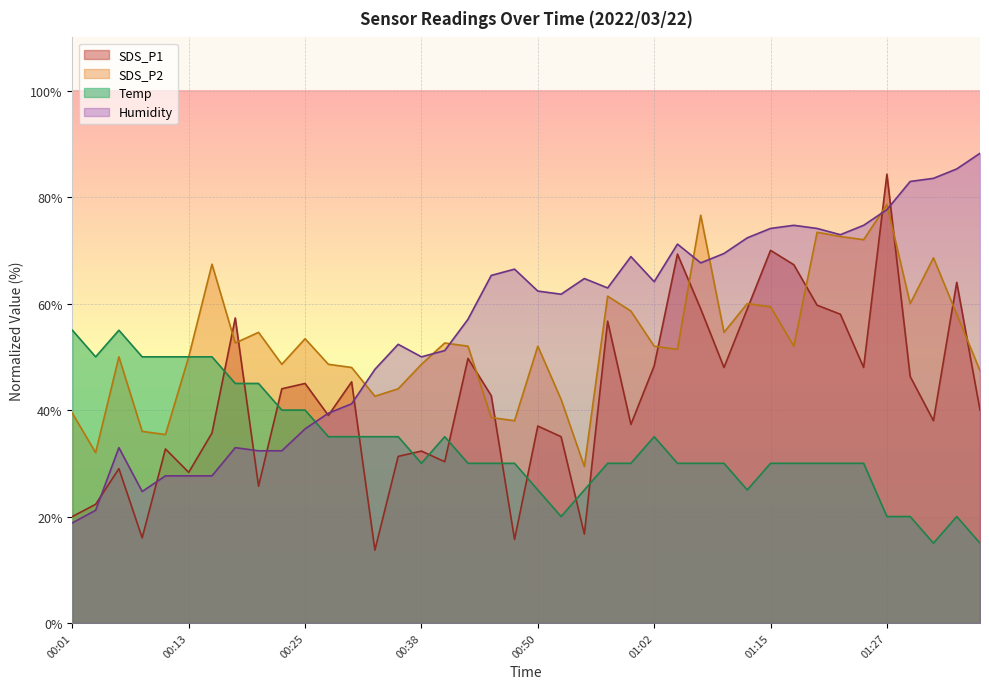

What is the sum of all Temp values?

1345.0